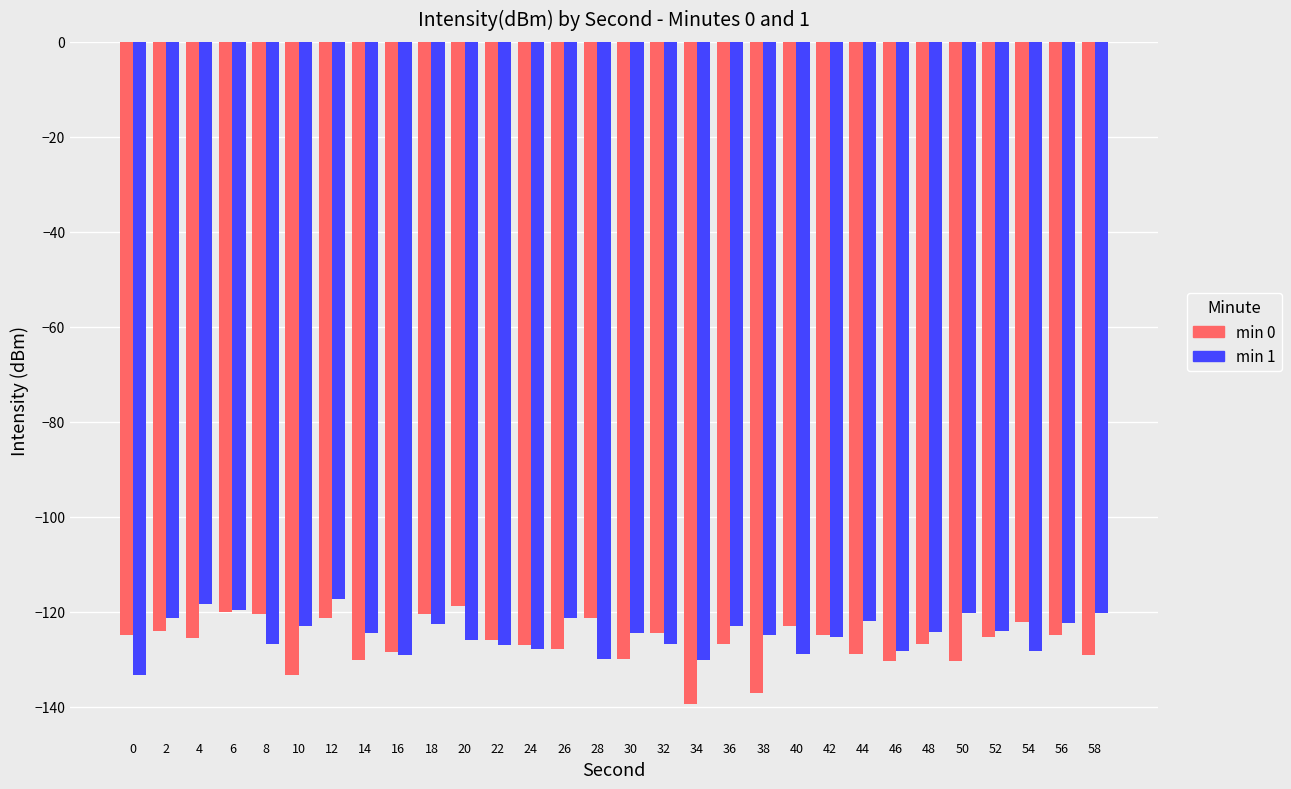

Rank the series by their average value, from lowest to highest.

min 0, min 1